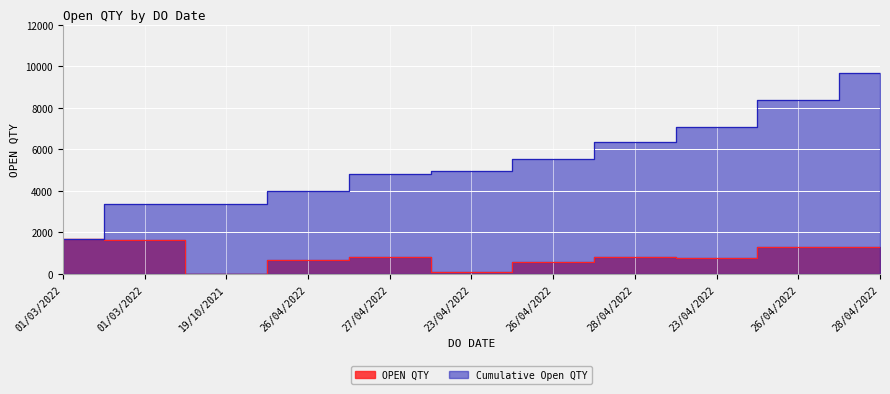

What is the sum of all values?

9689